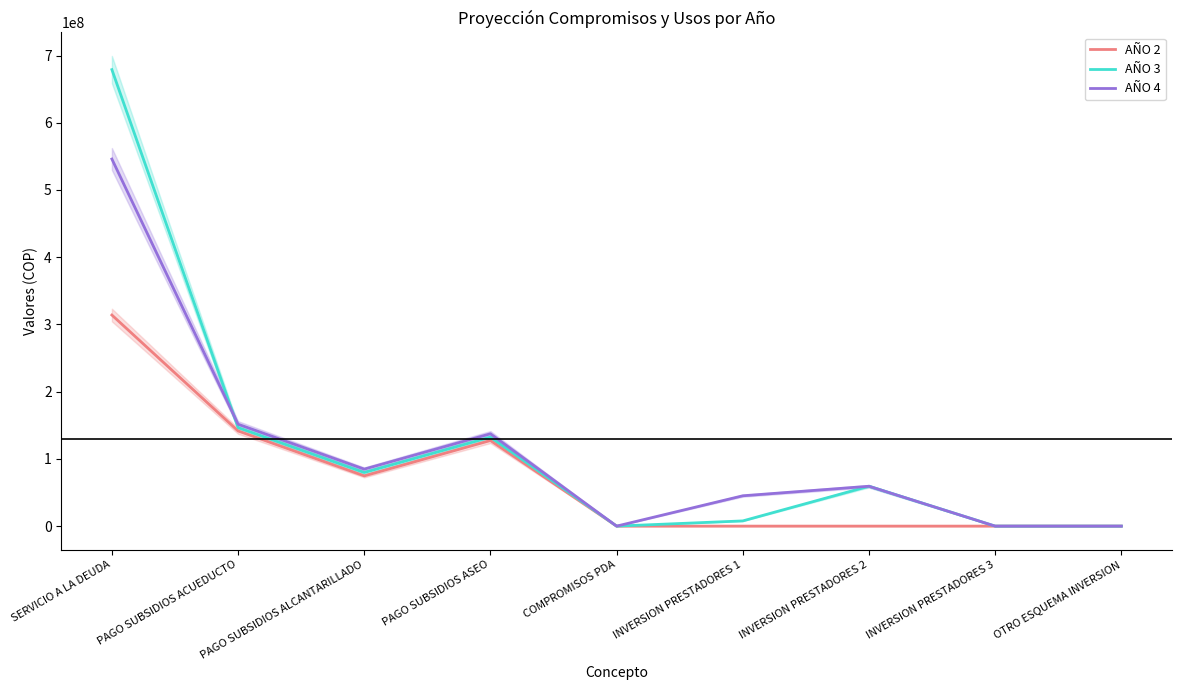

Rank the categories by AÑO 4 value from highest to lowest.

SERVICIO A LA DEUDA, PAGO SUBSIDIOS ACUEDUCTO, PAGO SUBSIDIOS ASEO, PAGO SUBSIDIOS ALCANTARILLADO, INVERSION PRESTADORES 2, INVERSION PRESTADORES 1, COMPROMISOS PDA, INVERSION PRESTADORES 3, OTRO ESQUEMA INVERSION